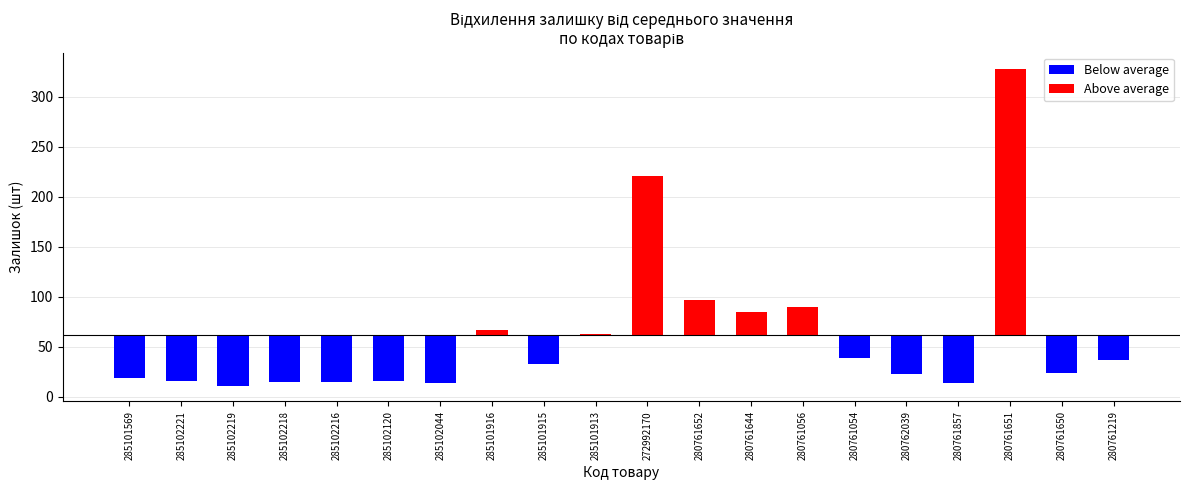

Is it true that the value at 280761056 is 90?

True